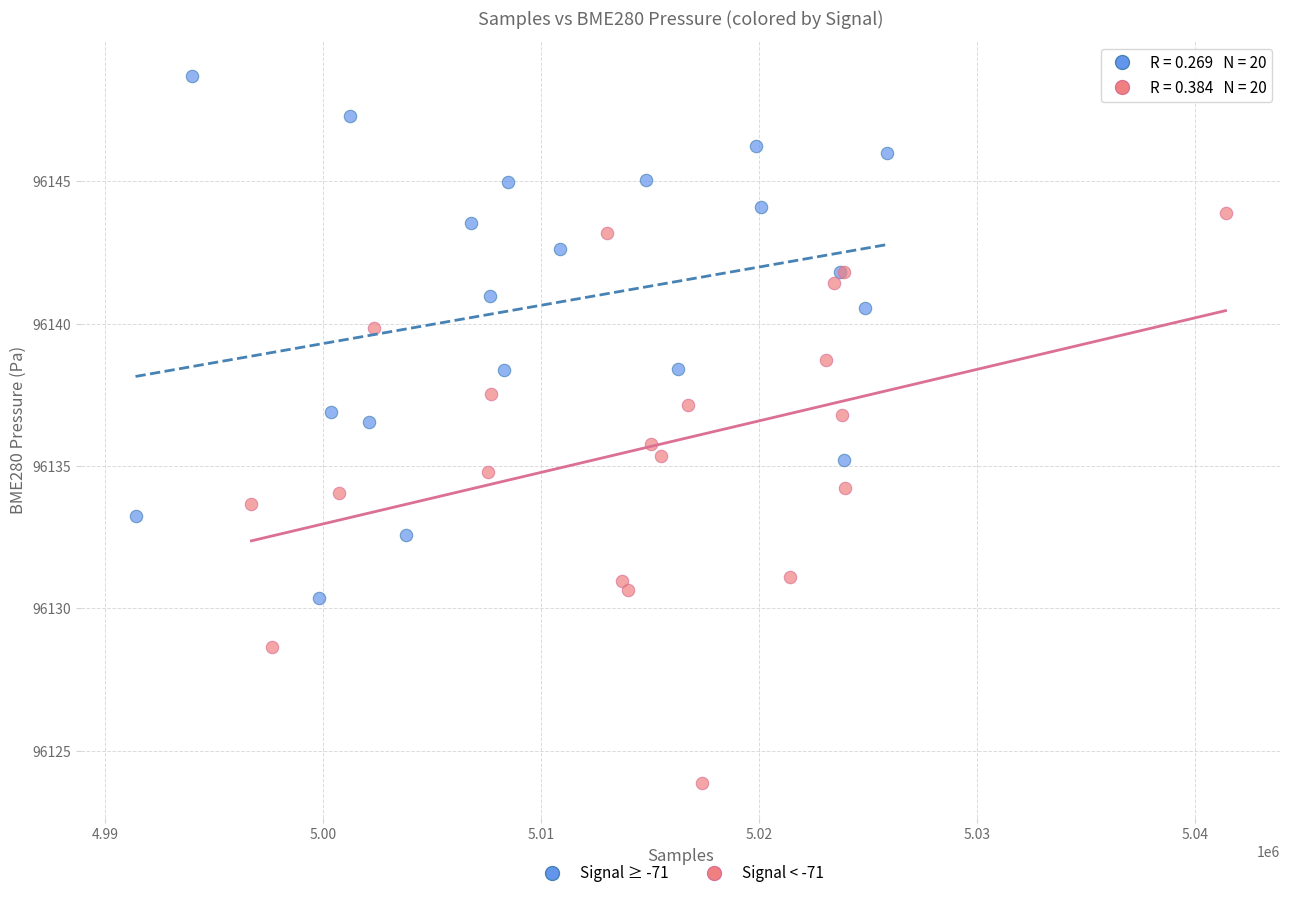

Which series contains the lowest Y value?

Signal < -71